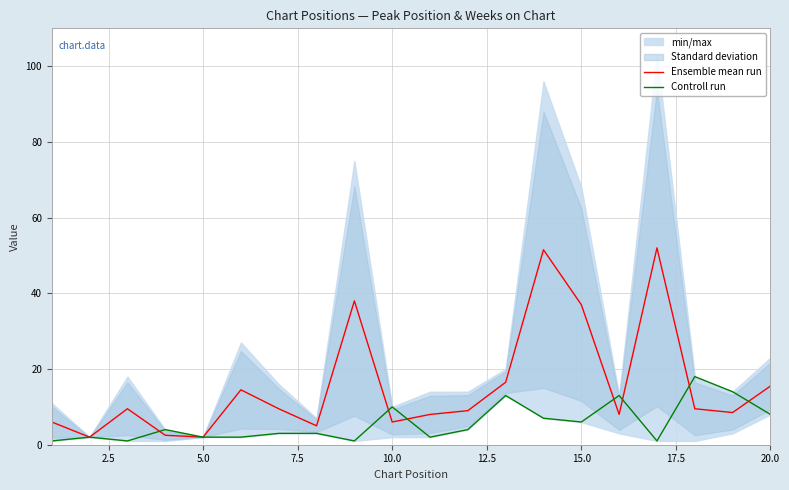

What is the difference between the maximum and minimum values in the Controll run series?

17.0